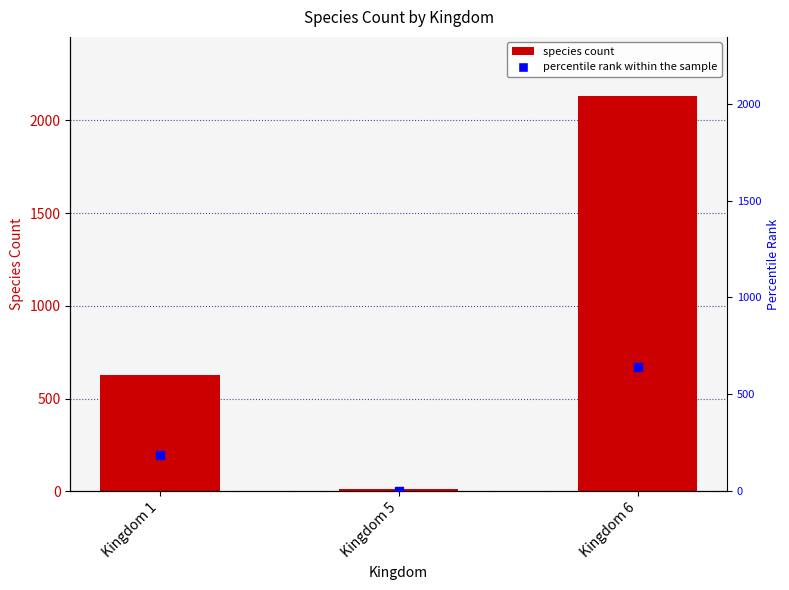

Is the value of percentile rank within the sample at Kingdom 1 greater than the value of speciesCount at Kingdom 1?

No